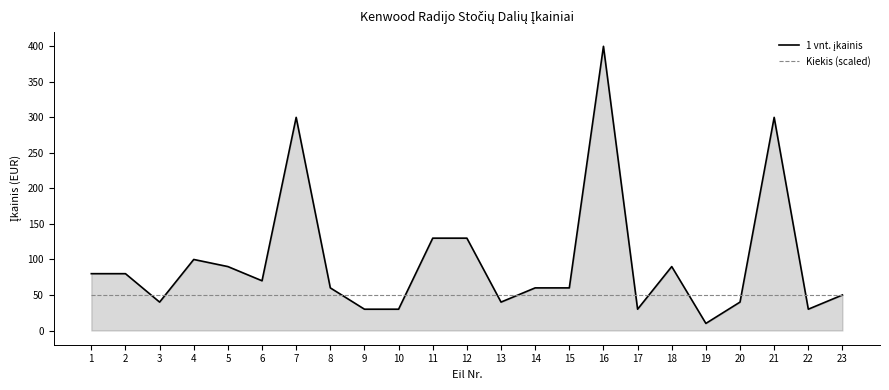

At which category is the sum across all series the highest?

16